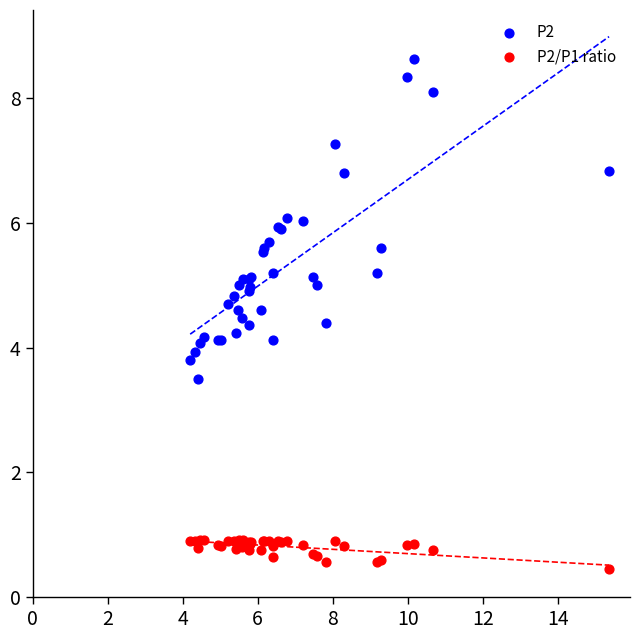

Which series contains the highest Y value?

P2